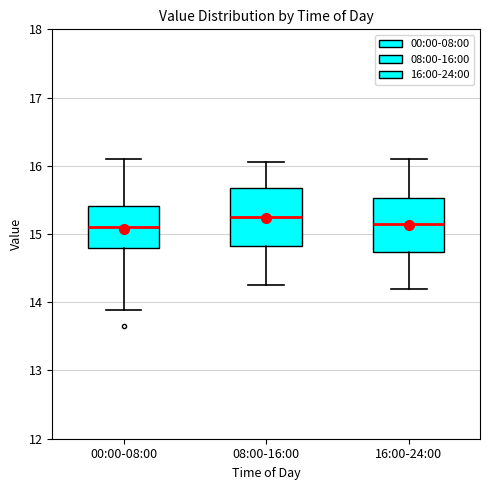

Where does the median line of the box for 08:00-16:00 sit on the y-axis? The values are not printed on the chart, so give them approximately, as read against the axis.

15.3